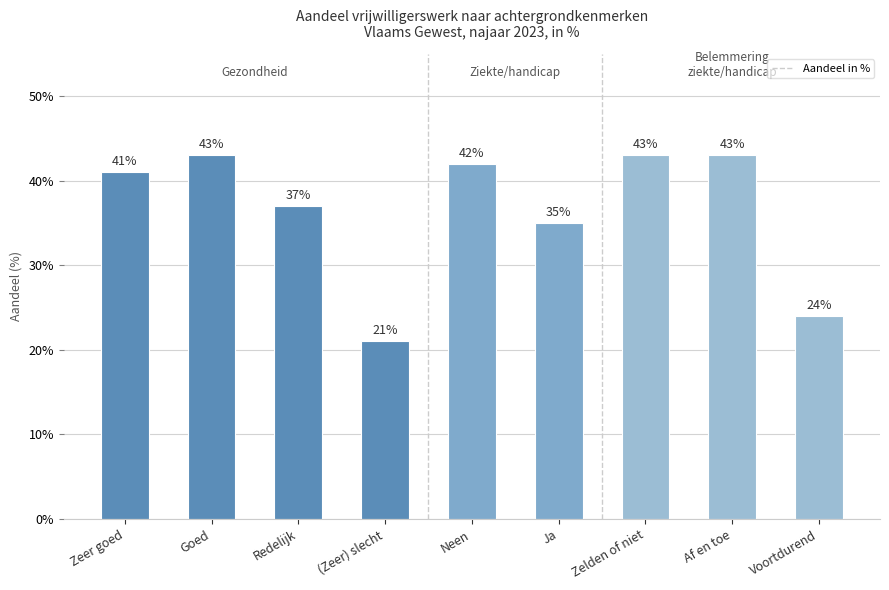

Is it true that the value at Zelden of niet is 0.4?

True